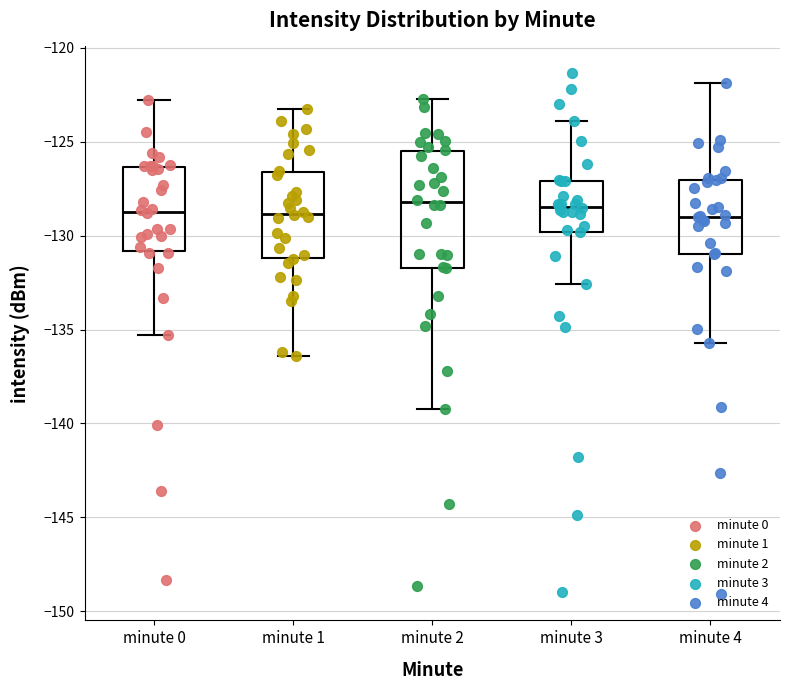

Where does the median line of the box for minute 1 sit on the y-axis? The values are not printed on the chart, so give them approximately, as read against the axis.

-129.0